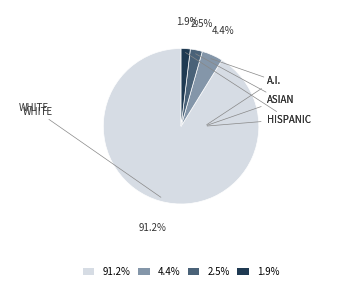

Does any single category account for the majority?

Yes